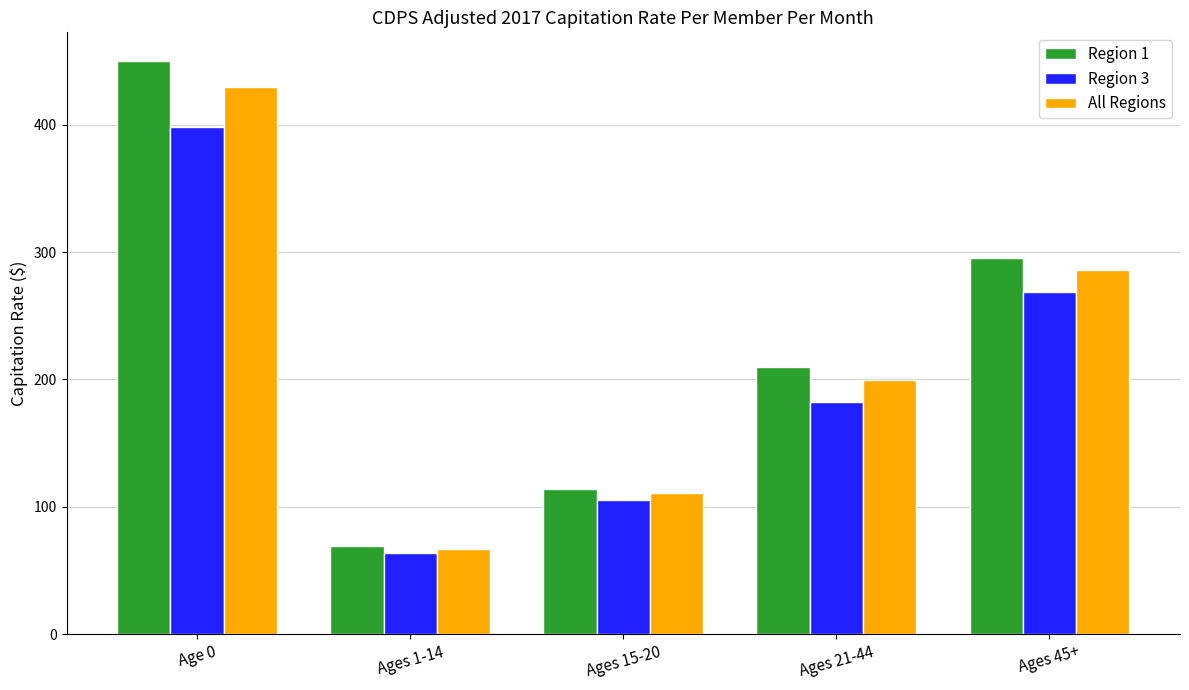

Which series has the widest spread of values?

Region 1